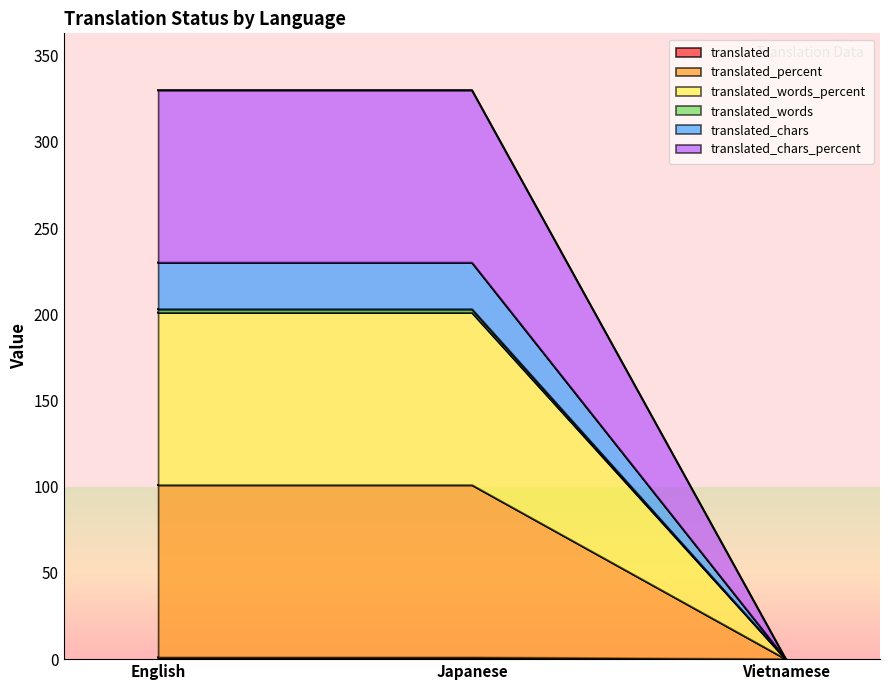

How many series are shown in this chart?

6